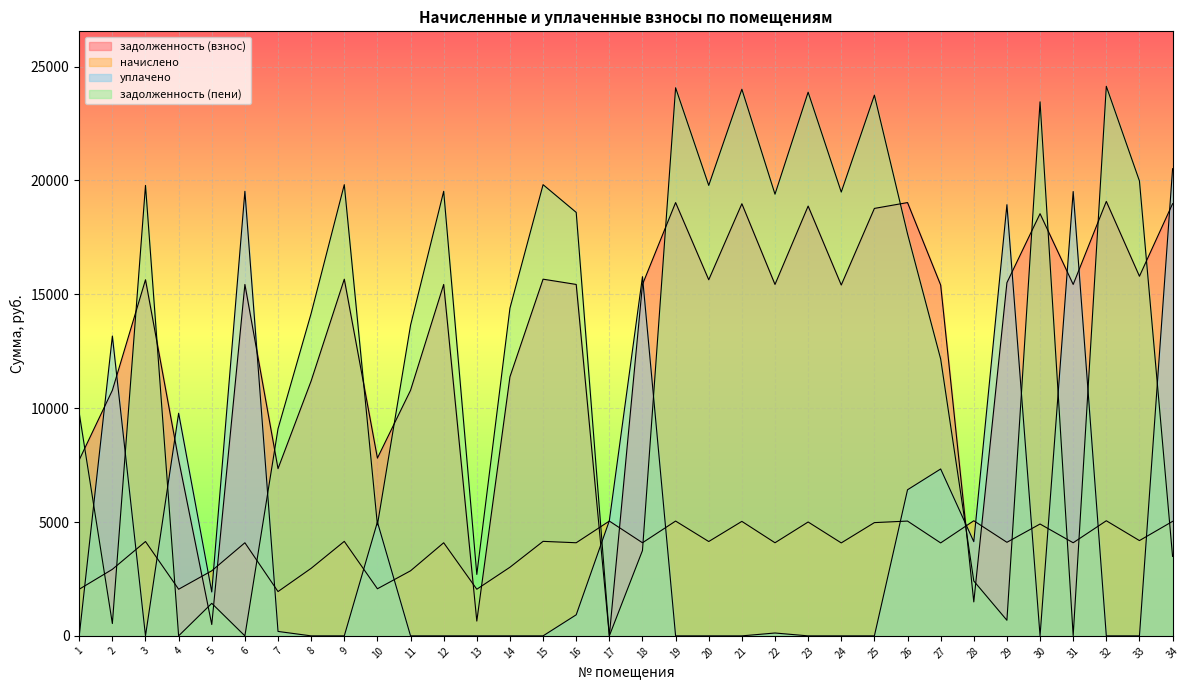

How many data points in уплачено are above 0?

16